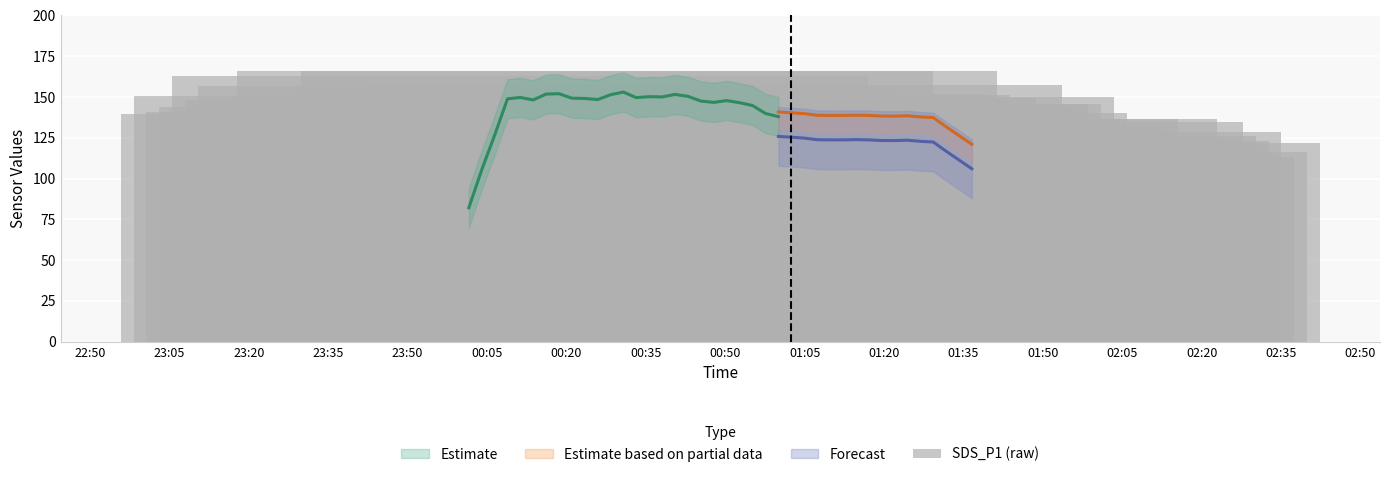

What is the difference between the maximum and minimum values?

53.3